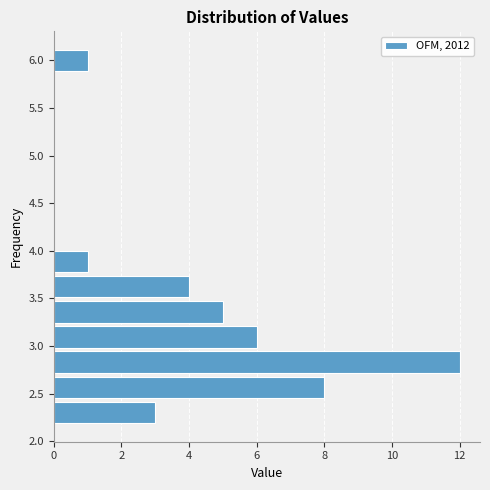

Reading bottom to top, transcribe this chart: for each bar, give the range it covers on the y-axis and its length. Neither the bar edges nor the lengths are printed on the chart, so give them approximately, as read against the axes.

2.15 to 2.45: 3
2.45 to 2.70: 8
2.70 to 2.95: 12
2.95 to 3.25: 6
3.25 to 3.50: 5
3.50 to 3.75: 4
3.75 to 4.00: 1
4.00 to 4.30: 0
4.30 to 4.55: 0
4.55 to 4.80: 0
4.80 to 5.05: 0
5.05 to 5.35: 0
5.35 to 5.60: 0
5.60 to 5.85: 0
5.85 to 6.15: 1